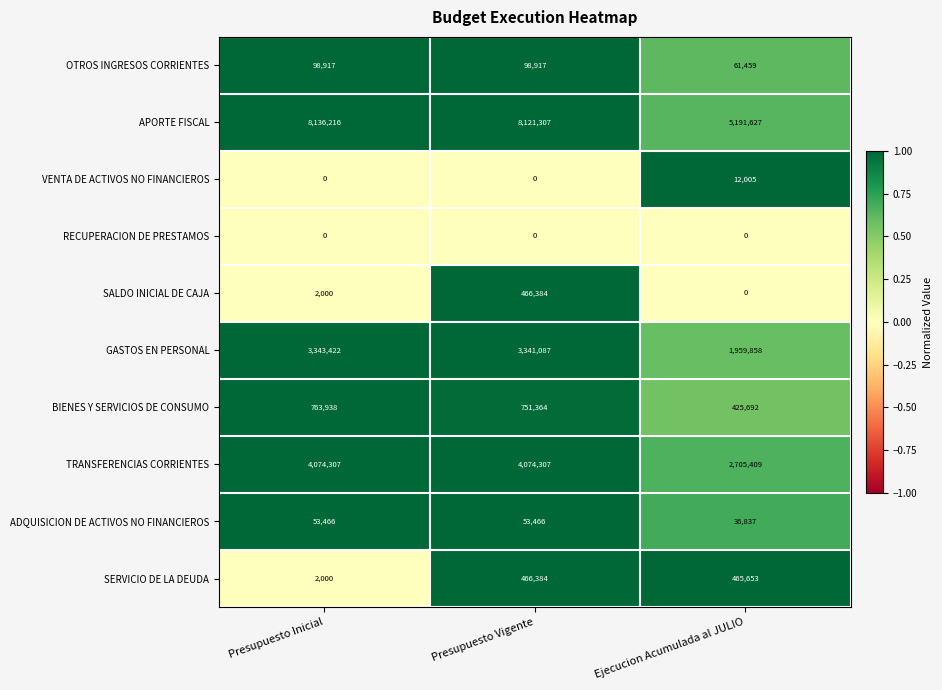

The value of SALDO INICIAL DE CAJA at Presupuesto Inicial is 2941. True or false?

False